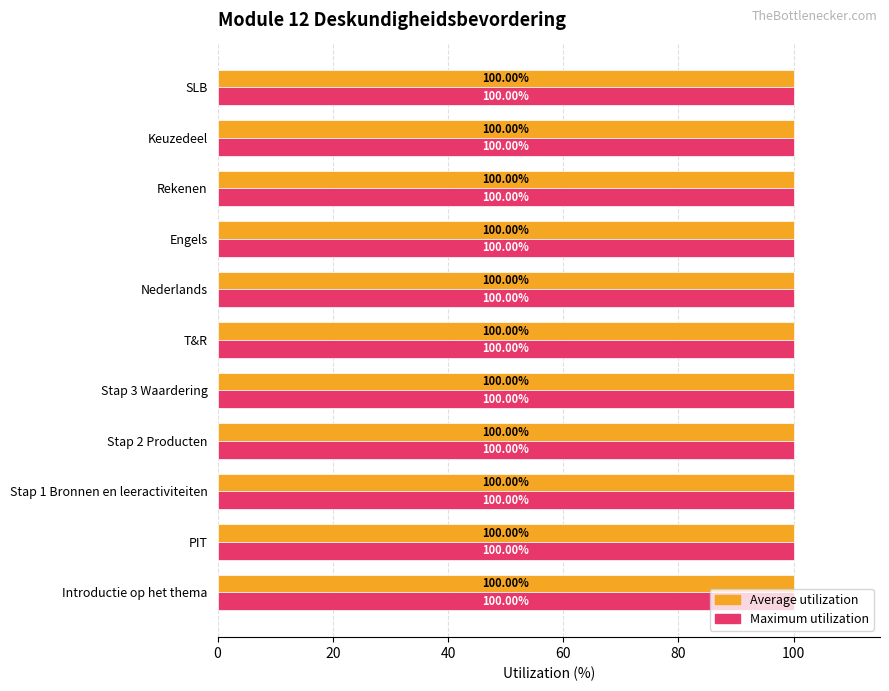

What is the total value across all series at PIT?

200.0